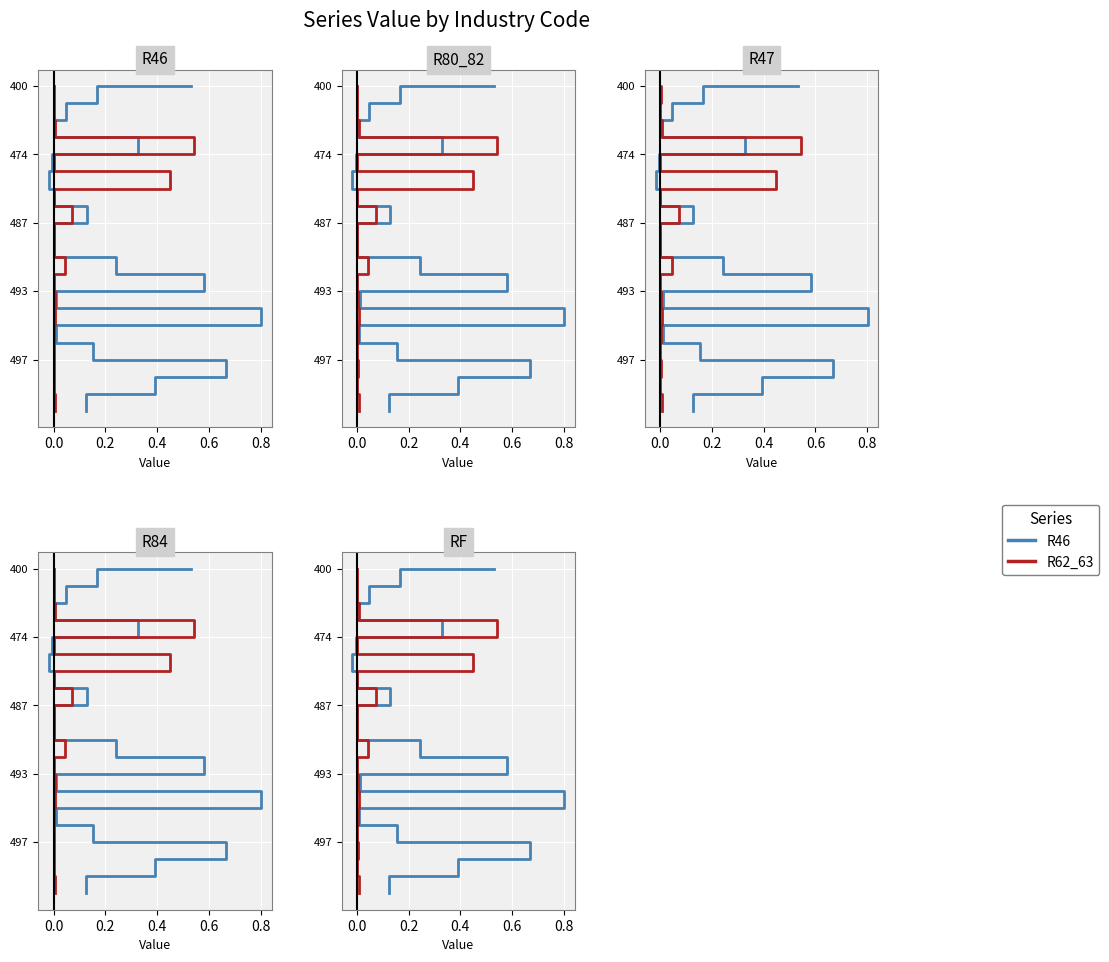

Which series has the largest total across all categories?

R46